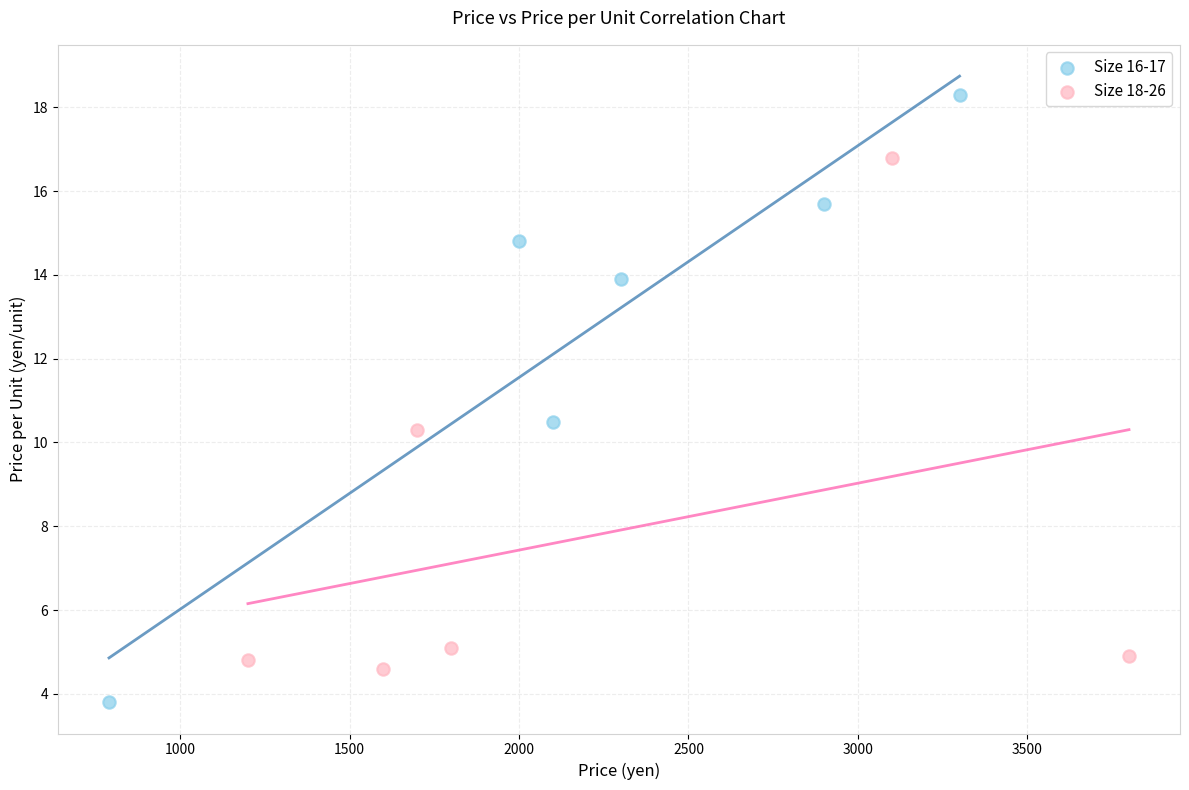

Which series reaches the minimum Y coordinate?

Size 16-17